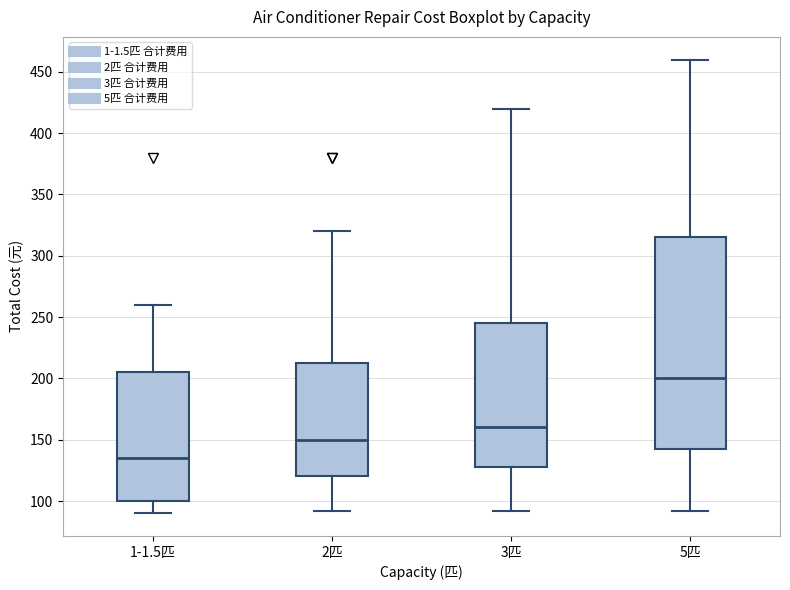

Reading left to right, read every box against the y-axis: the position of its median line, the range the box covers, and the ends of its whiskers. The values are not printed on the chart, so give them approximately, as read against the axis.

1-1.5匹: median 135, box 100 to 205, whiskers 90 to 260
2匹: median 150, box 120 to 215, whiskers 90 to 320
3匹: median 160, box 130 to 245, whiskers 90 to 420
5匹: median 200, box 145 to 315, whiskers 90 to 460